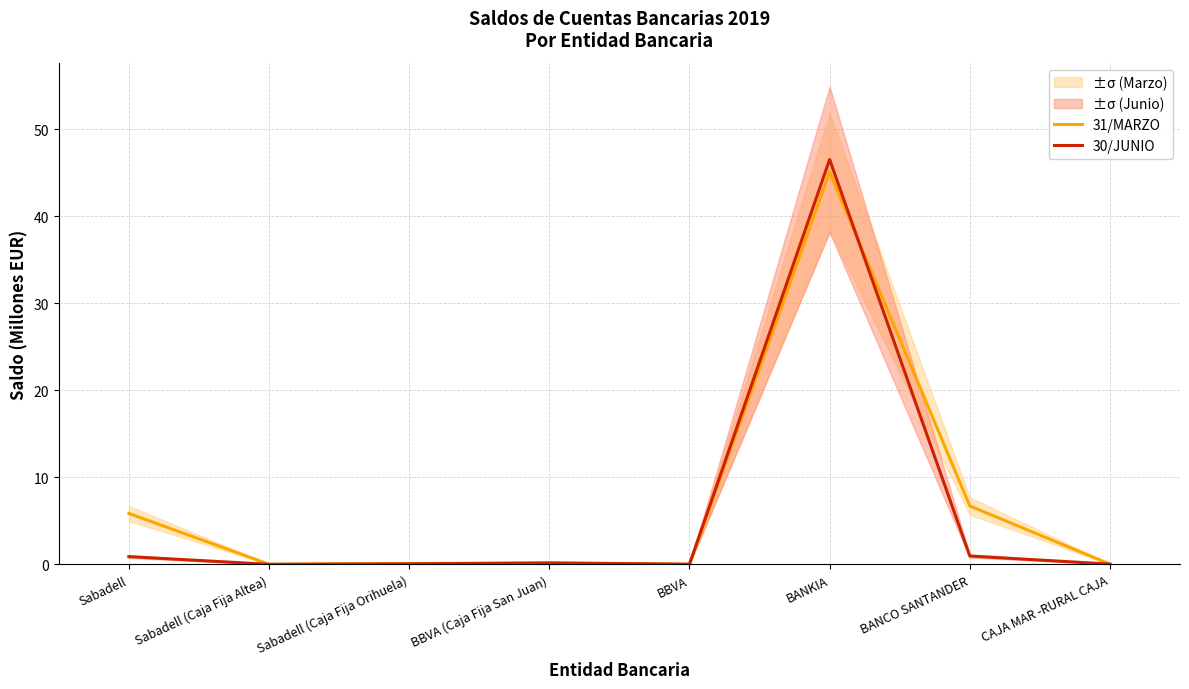

List the labels in order of 31/MARZO value, largest first.

BANKIA, BANCO SANTANDER, Sabadell, BBVA (Caja Fija San Juan), Sabadell (Caja Fija Orihuela), CAJA MAR -RURAL CAJA, Sabadell (Caja Fija Altea), BBVA